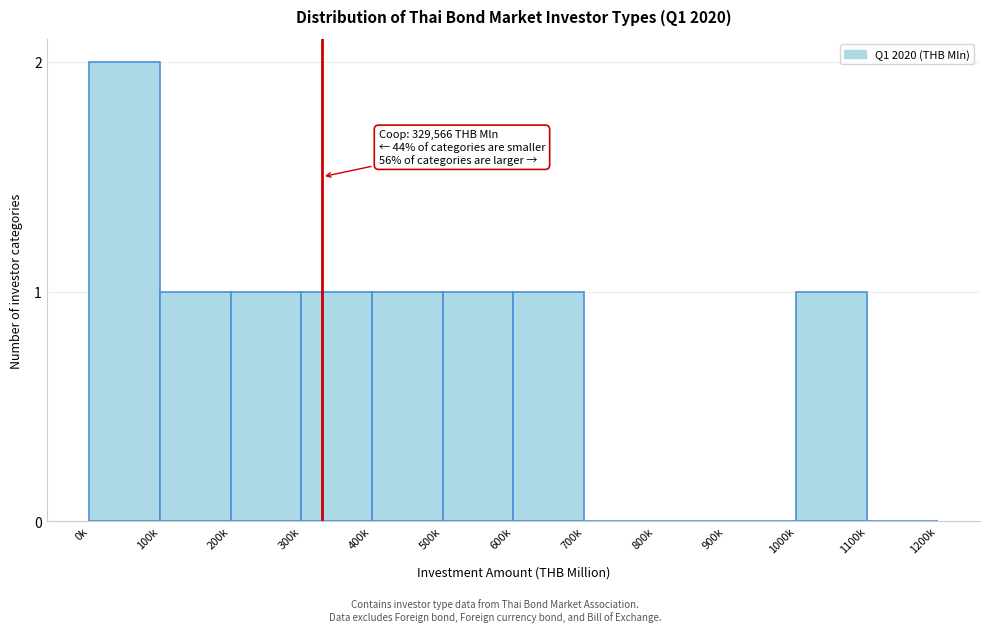

Reading left to right, list all the values displayed in this chart.

0k=2	100k=1	200k=1	300k=1	400k=1	500k=1	600k=1	700k=0	800k=0	900k=0	1000k=1	1100k=0